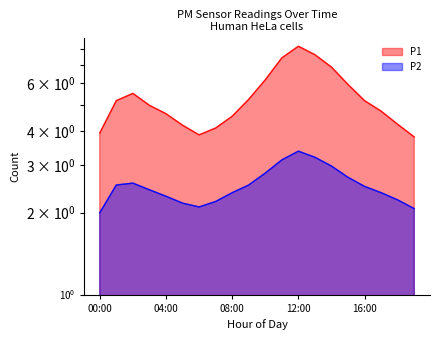

The P2 series shows 2.2 at 18:00. True or false?

True